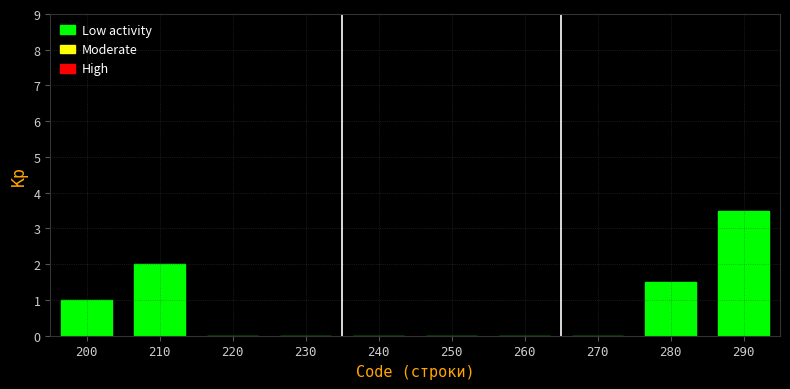

Reading left to right, list all the values displayed in this chart.

200=1.0	210=2.0	220=0.0	230=0.0	240=0.0	250=0.0	260=0.0	270=0.0	280=1.5	290=3.5